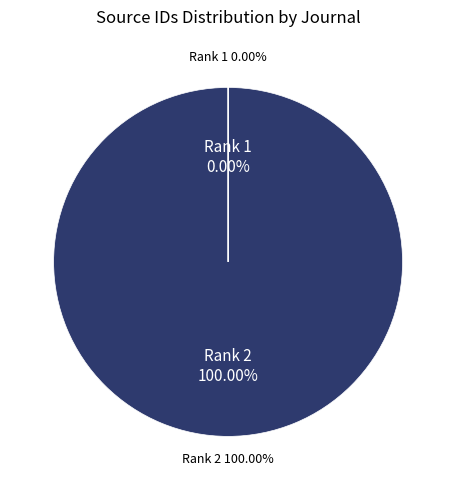

To the nearest percent, what is the difference between the Journal of Physical Studies (Rank 1) and Fizika Nizkikh Temperatur (Rank 2) slice percentages?

100%